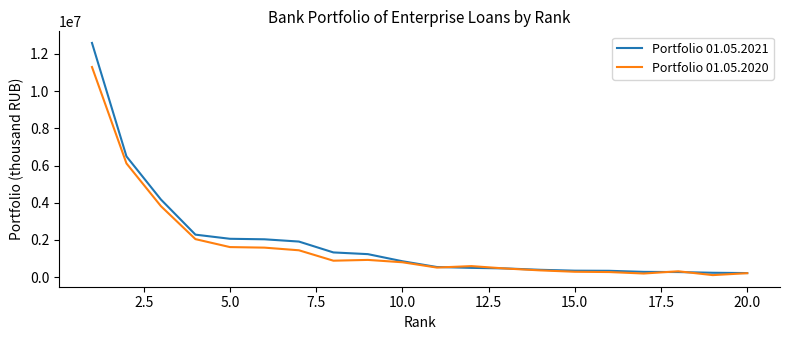

How many series are shown in this chart?

2